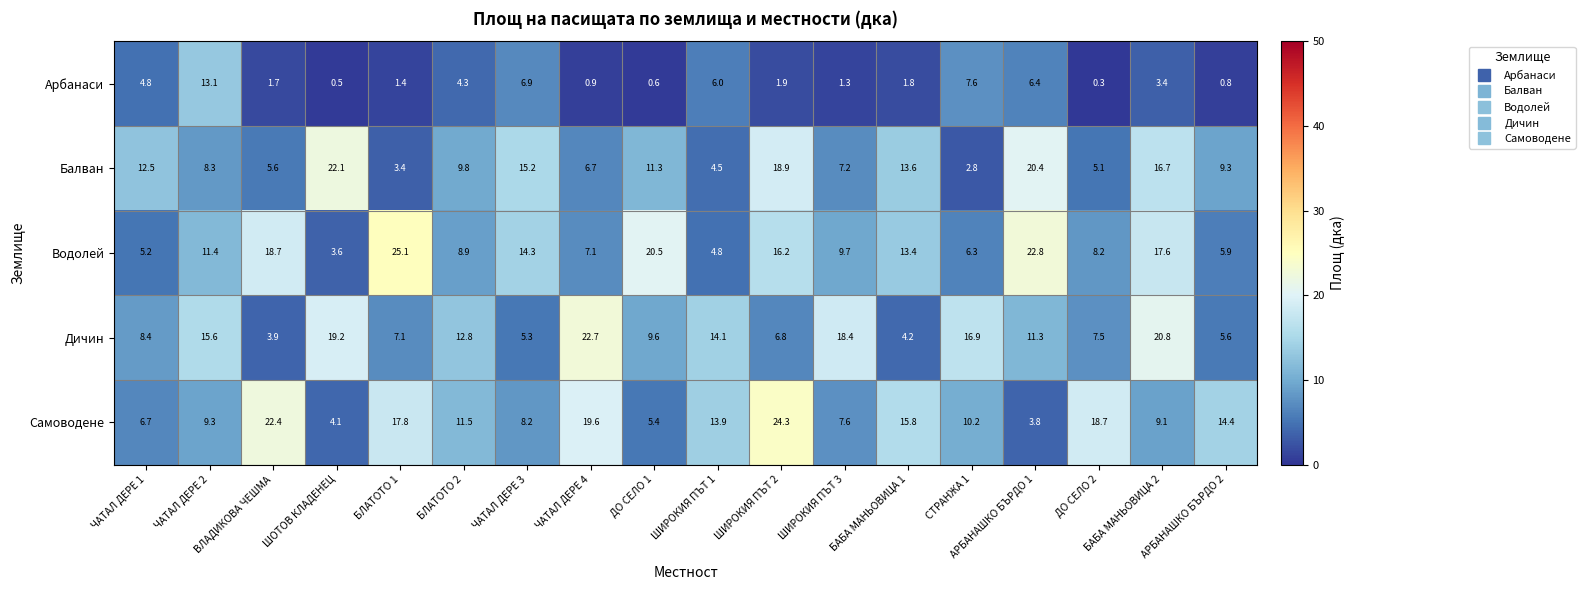

Which series changed the most between БЛАТОТО 1 and ЧАТАЛ ДЕРЕ 4?

Водолей